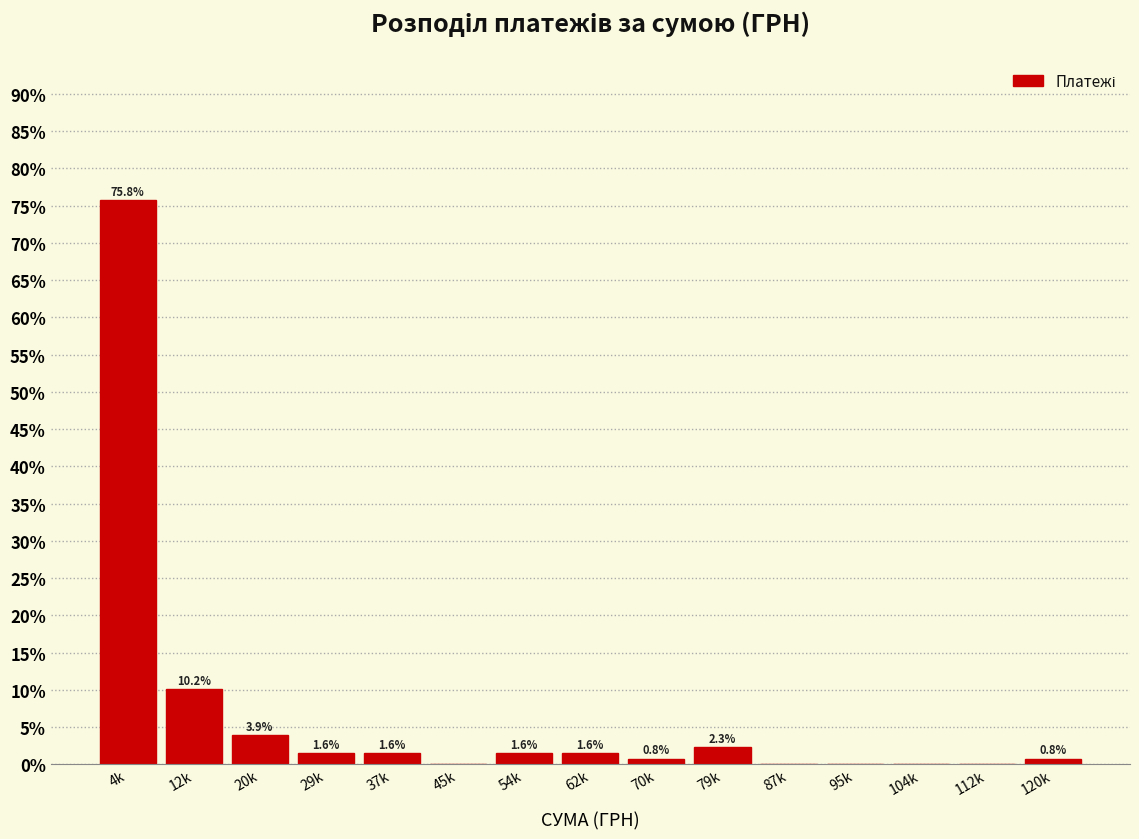

Reading left to right, transcribe all the data shown in this chart.

4k=75.8	12k=10.2	20k=3.9	29k=1.6	37k=1.6	45k=0.0	54k=1.6	62k=1.6	70k=0.8	79k=2.3	87k=0.0	95k=0.0	104k=0.0	112k=0.0	120k=0.8